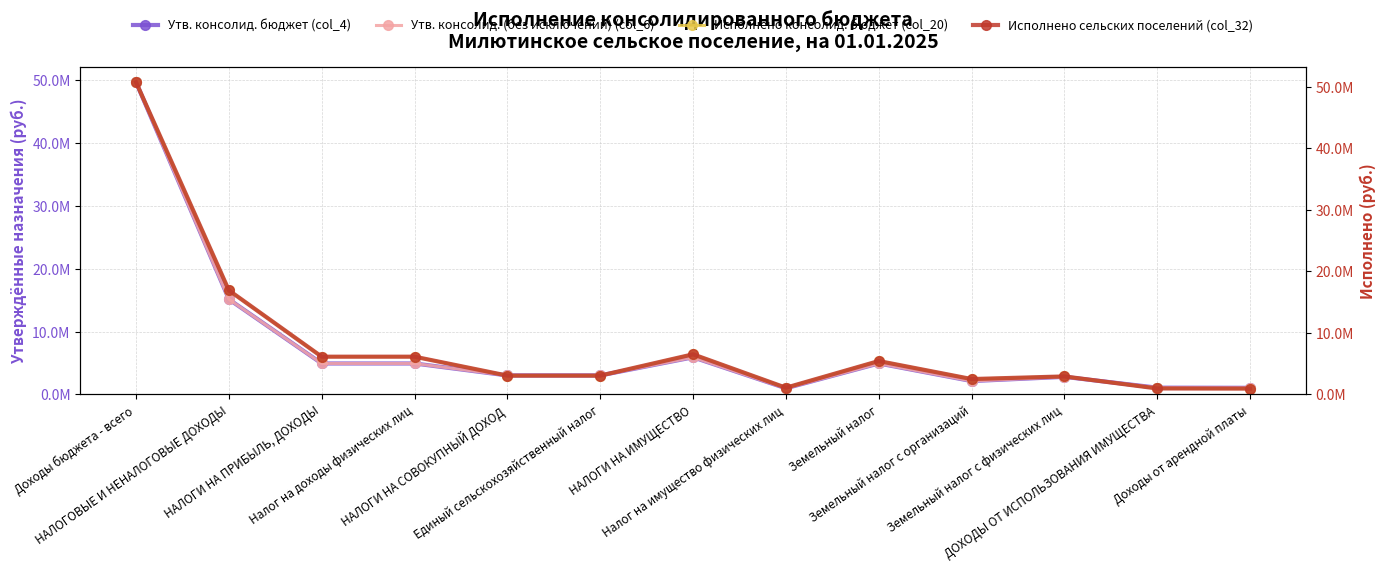

True or false: Утв. консолид. (без исключений) (col_6) has more than 1 points higher than both neighbors.

True